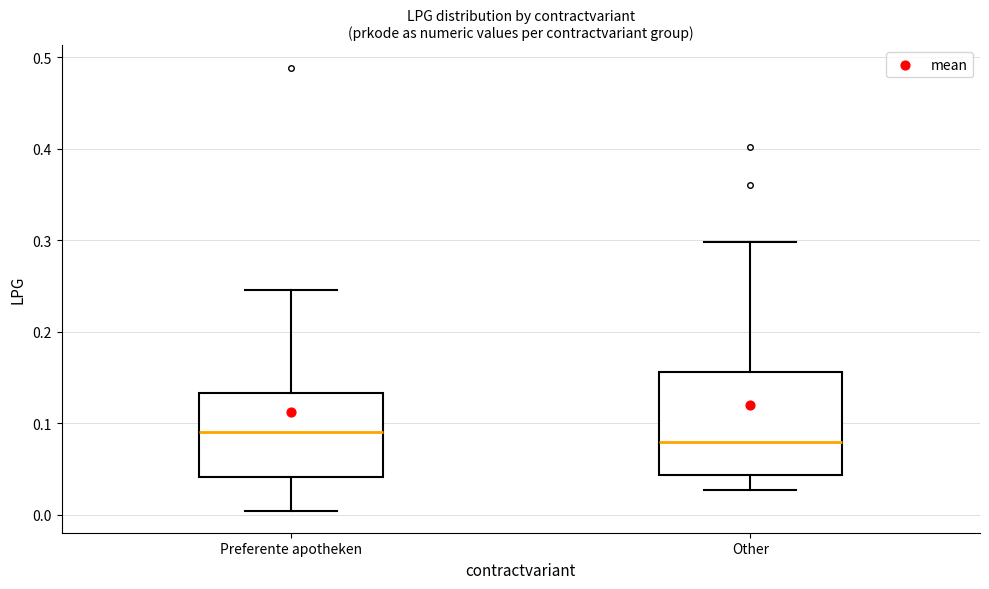

Reading left to right, read every box against the y-axis: the position of its median line, the range the box covers, and the ends of its whiskers. The values are not printed on the chart, so give them approximately, as read against the axis.

Preferente apotheken: median 0.09, box 0.04 to 0.13, whiskers 0.00 to 0.25
Other: median 0.08, box 0.04 to 0.16, whiskers 0.03 to 0.30